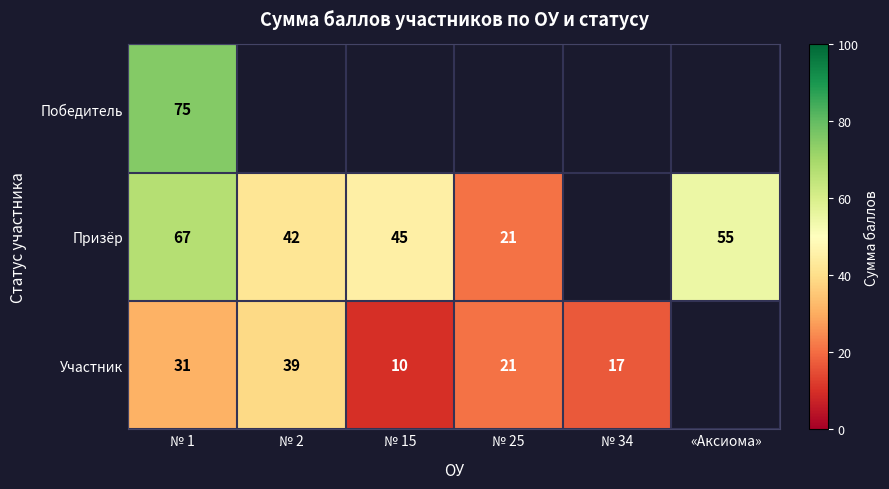

At № 1, list the series in order from largest to smallest.

Победитель, Призёр, Участник